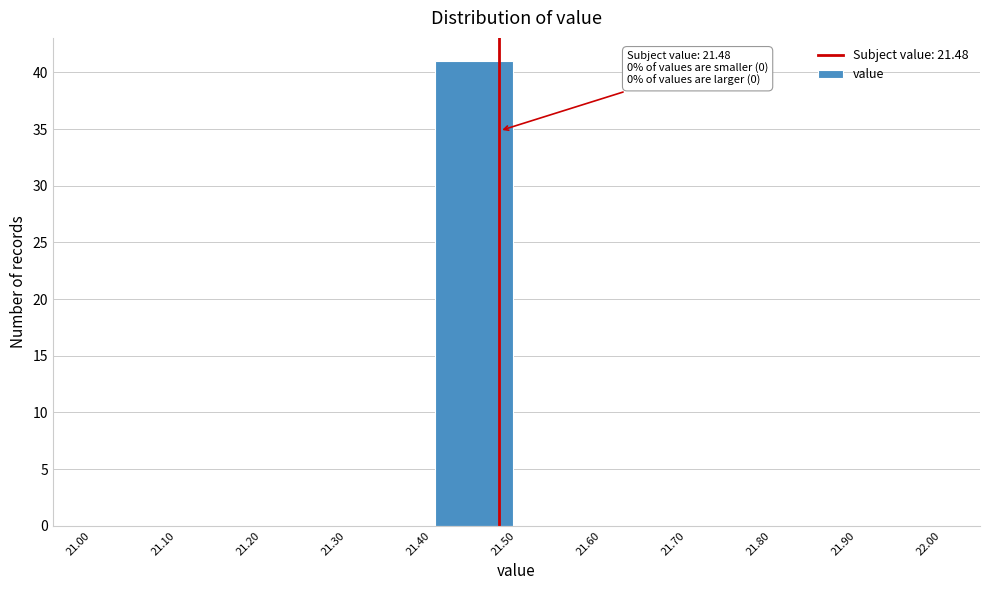

Over which range of the x-axis is the bar tallest?

21.40 to 21.50